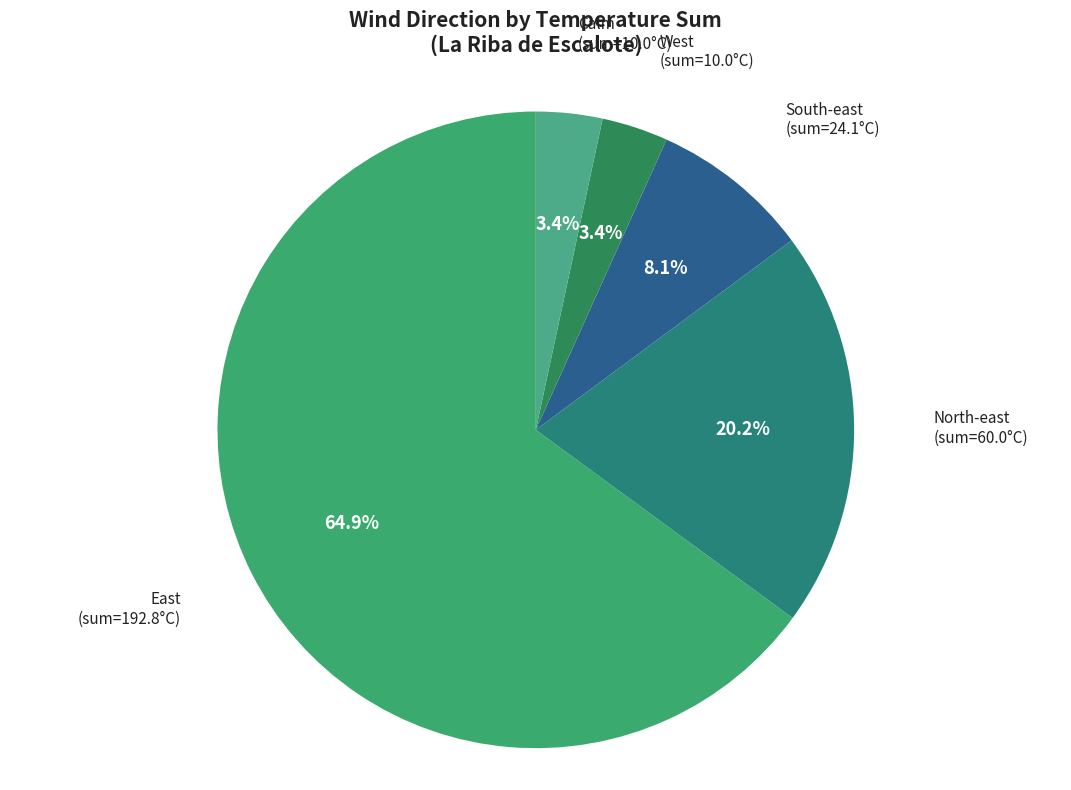

To the nearest percent, what portion does South-east represent?

8%